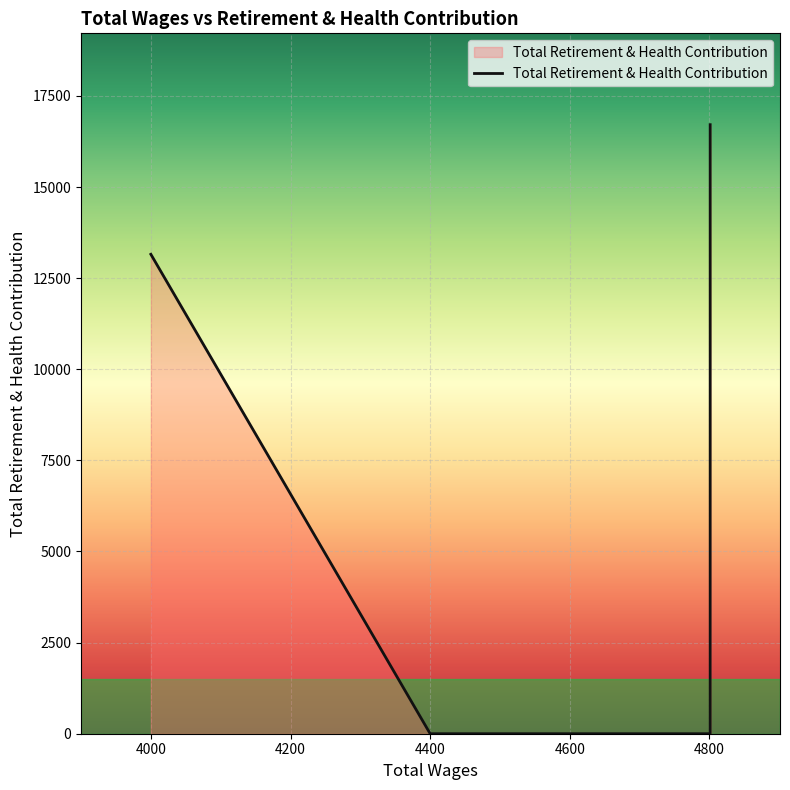

Count the number of categories in the chart.

5